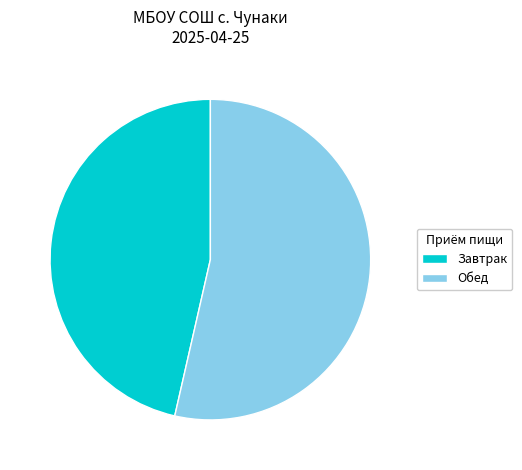

Combined, do Завтрак and Обед account for over 50%?

Yes